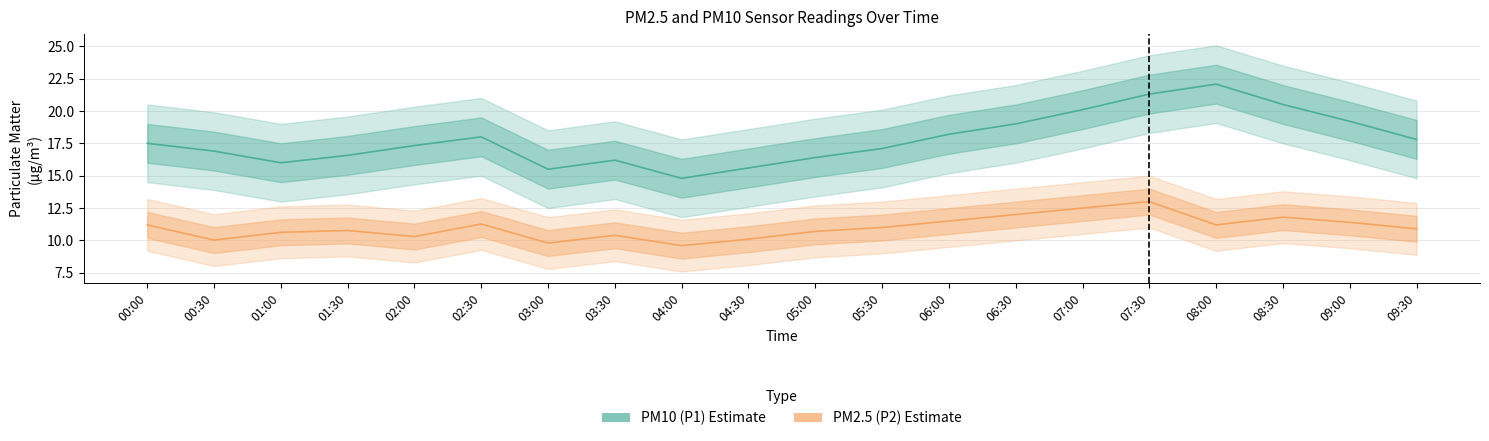

What is the average value of the PM2.5 (P2) series?

11.0